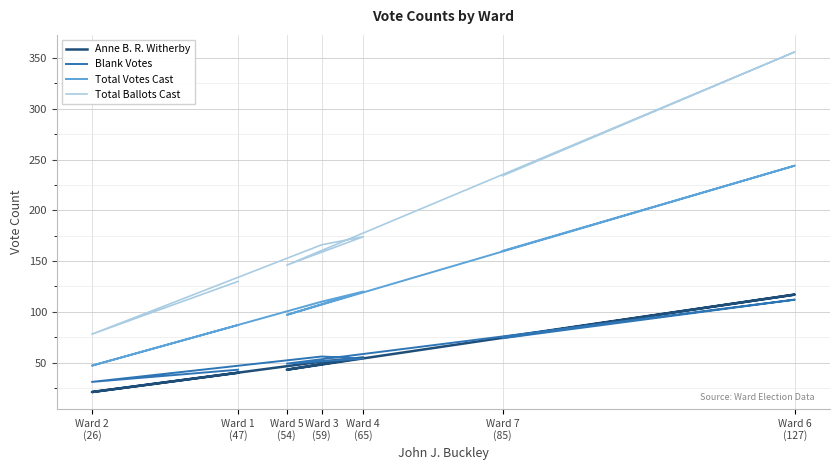

What is the total value across all series at Ward 7
(85)?

543